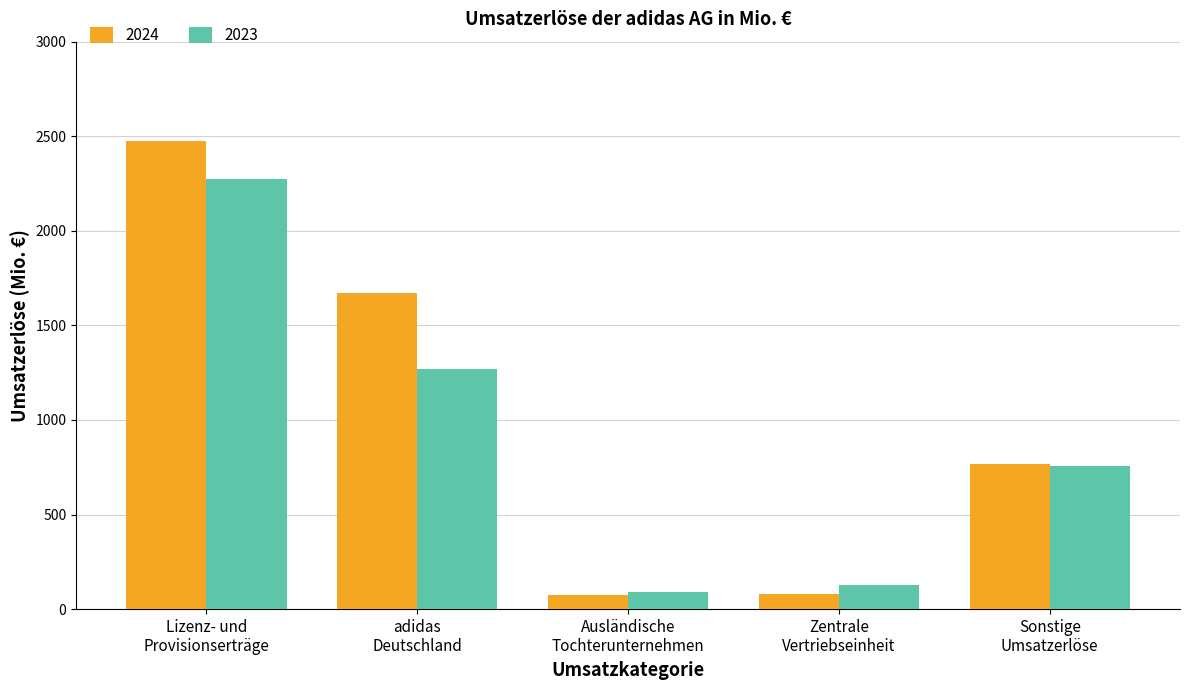

What is the highest value of the 2023 series?

2275